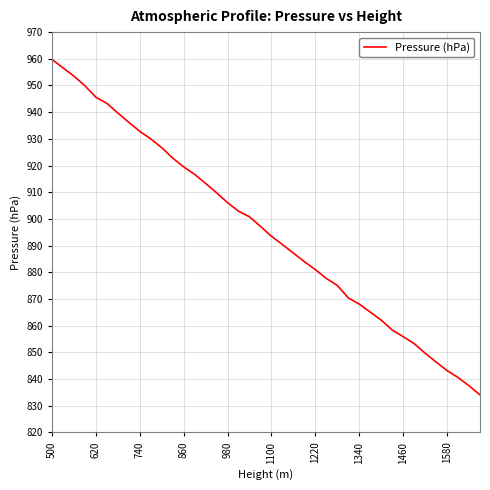

What is the minimum value shown in the chart?

834.1